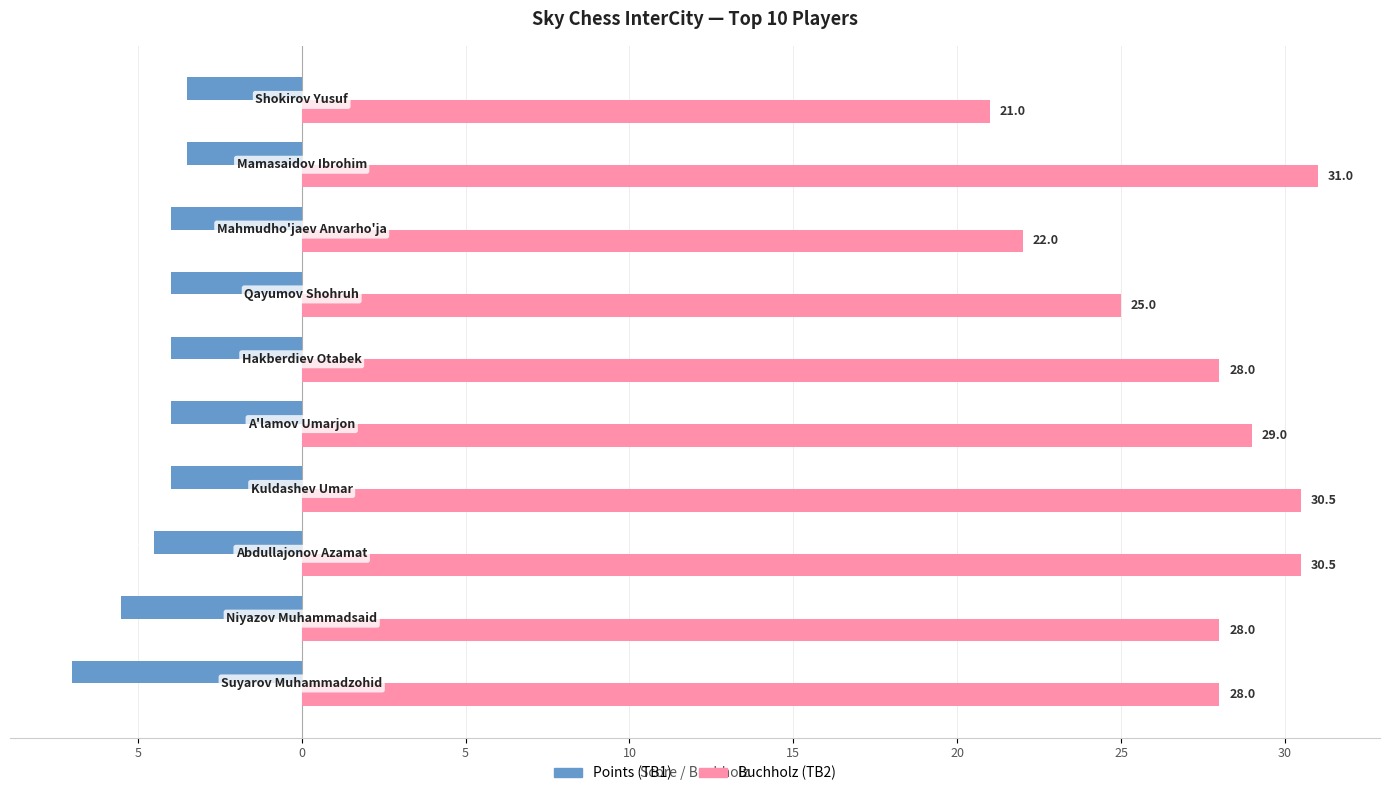

What are all the series names shown in the legend?

Points (TB1), Buchholz (TB2)